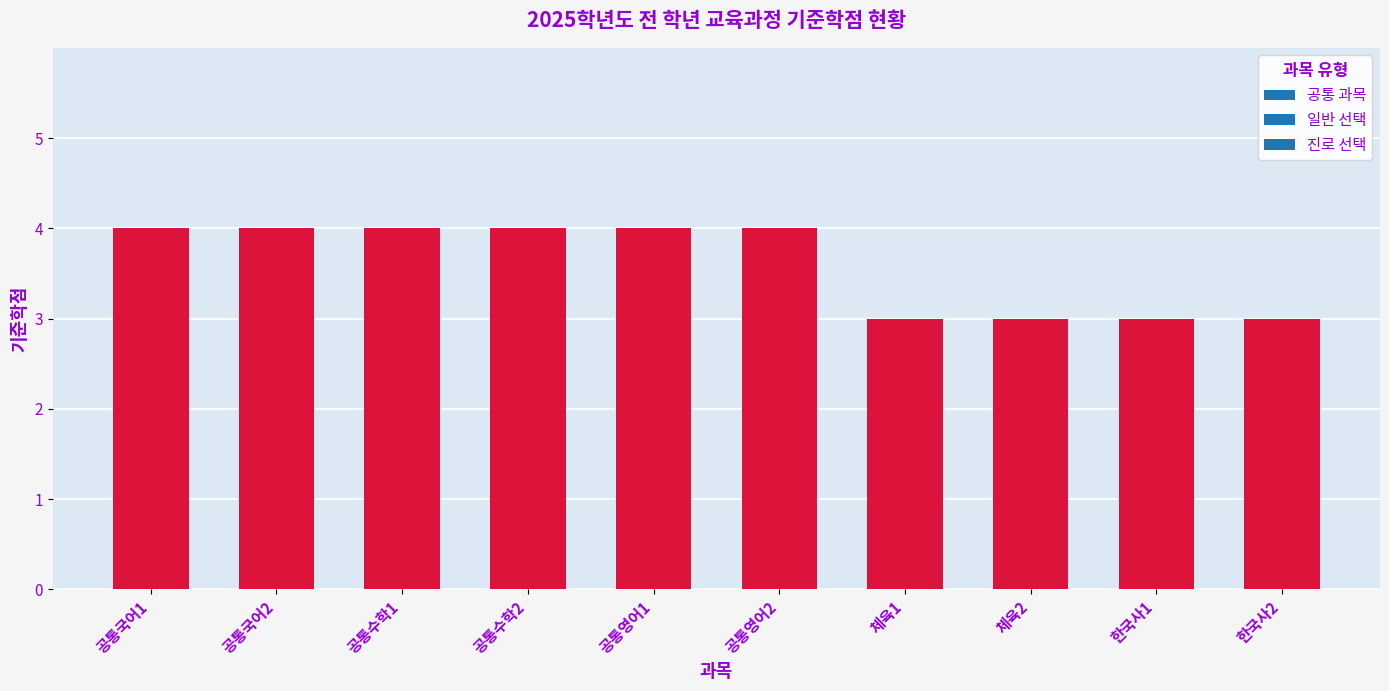

What is the sum of the values at 공통영어2 and 공통영어1?

8